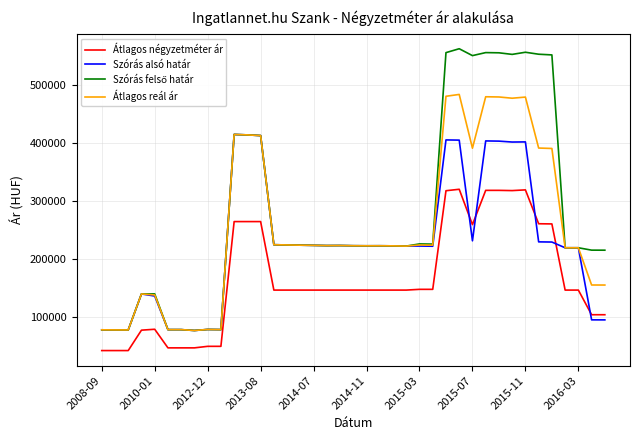

What is the minimum value for Szórás alsó határ?

76670